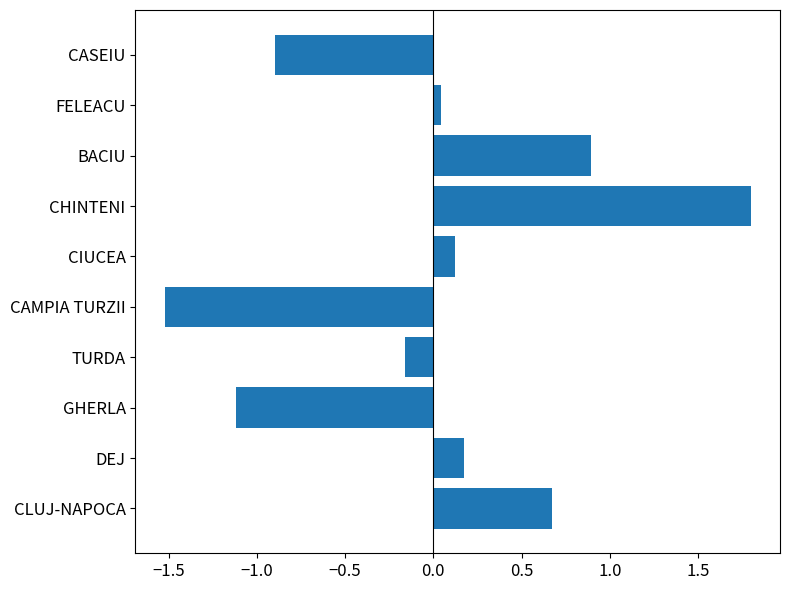

What is the maximum value shown in the chart?

1.8